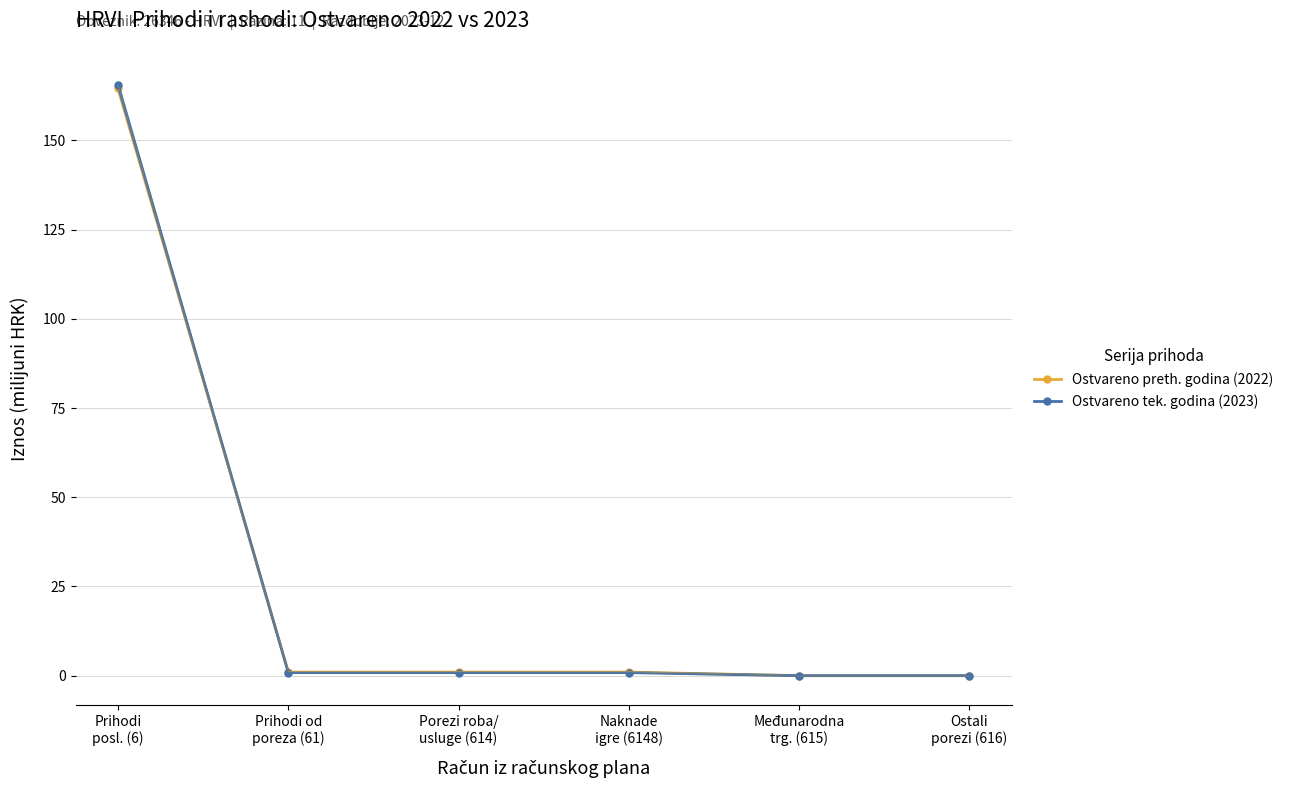

Which series changed the most between Prihodi od
poreza (61) and Naknade
igre (6148)?

Ostvareno preth. godina (2022)